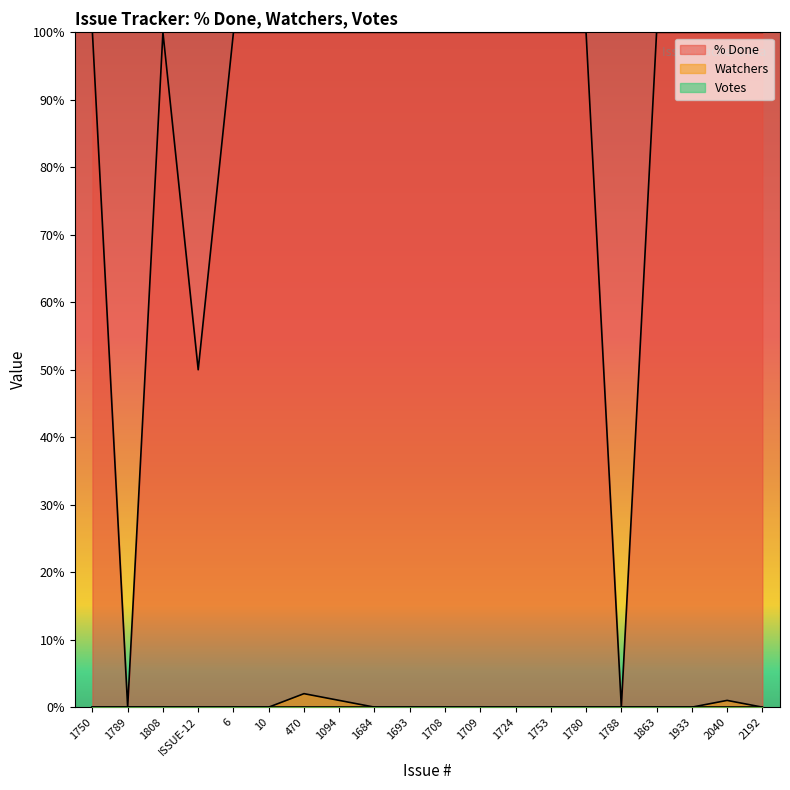

True or false: % Done has more than 2 interior local peaks.

False